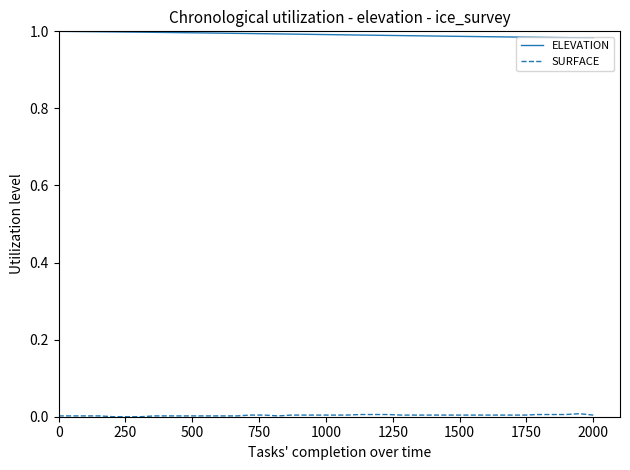

Which series has the largest total across all categories?

ELEVATION